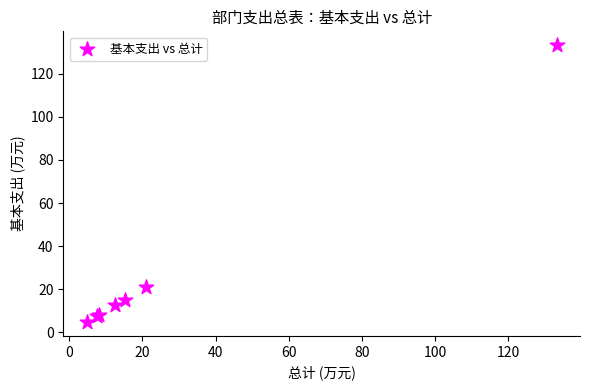

What Y value in the scatter plot is closest to 68?

20.9